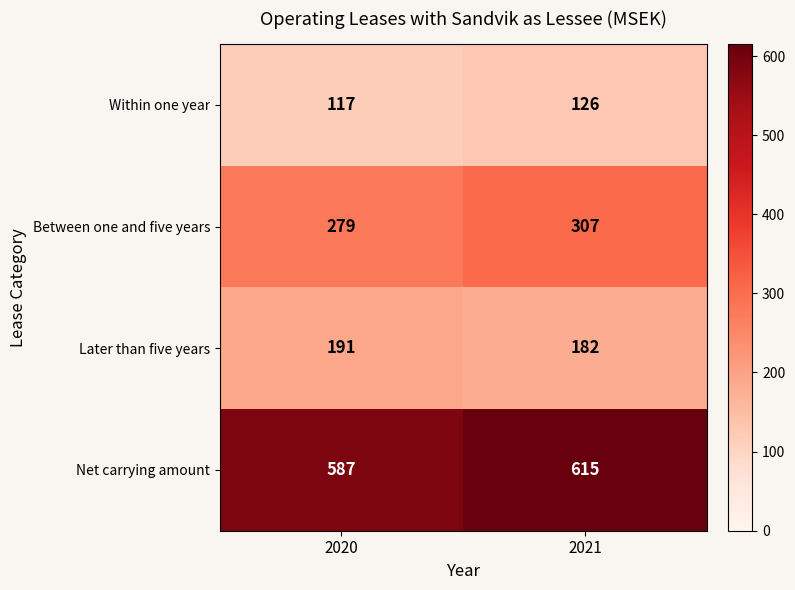

What is the difference between the highest and lowest values at 2020?

470